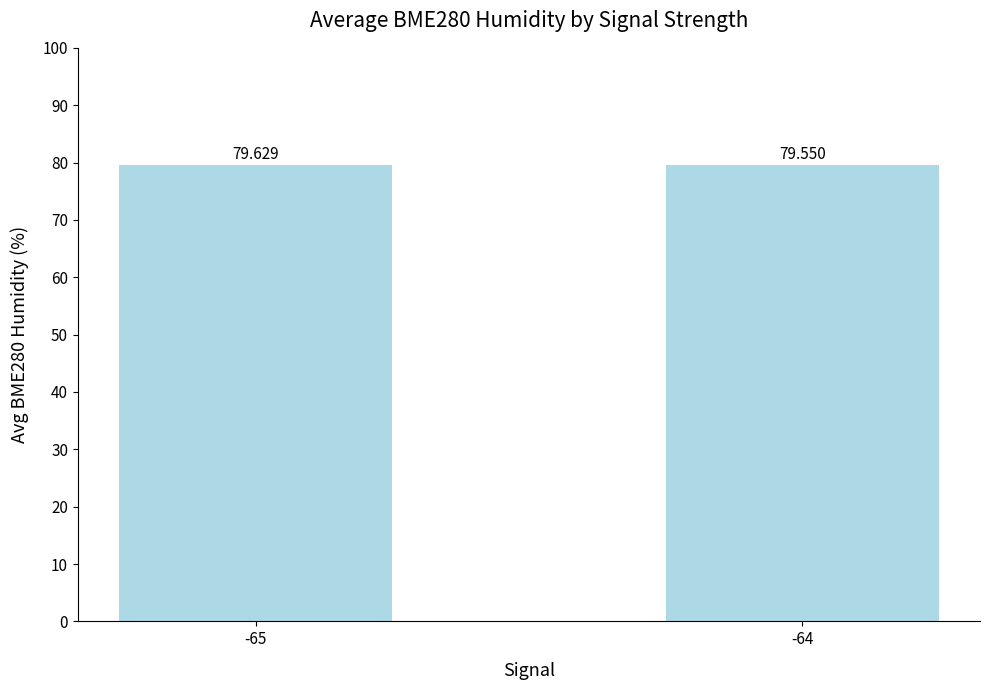

Reading left to right, transcribe all the data shown in this chart.

-65=79.6	-64=79.5